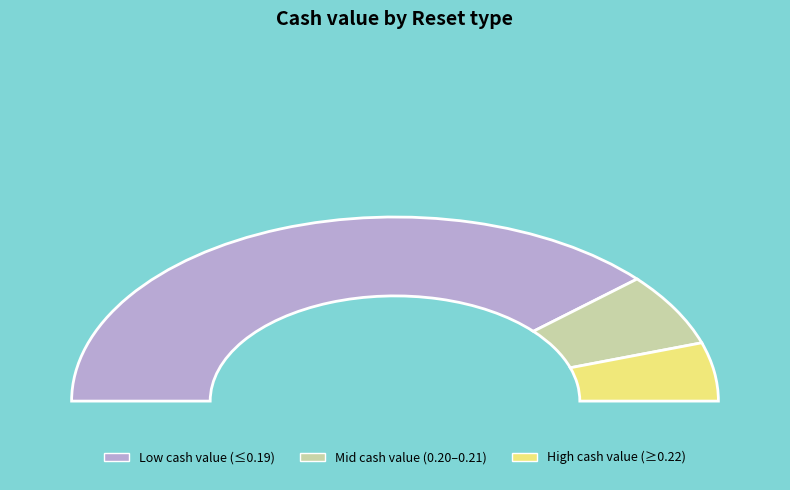

Does 36 account for over 50% of the chart?

No